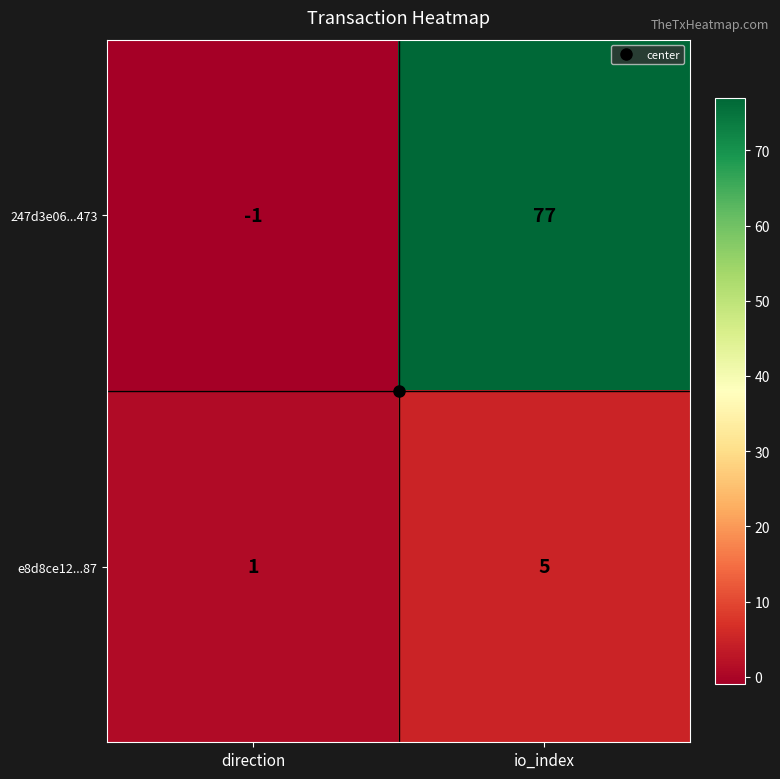

Rank the series by their average value, from highest to lowest.

247d3e06...473, e8d8ce12...87